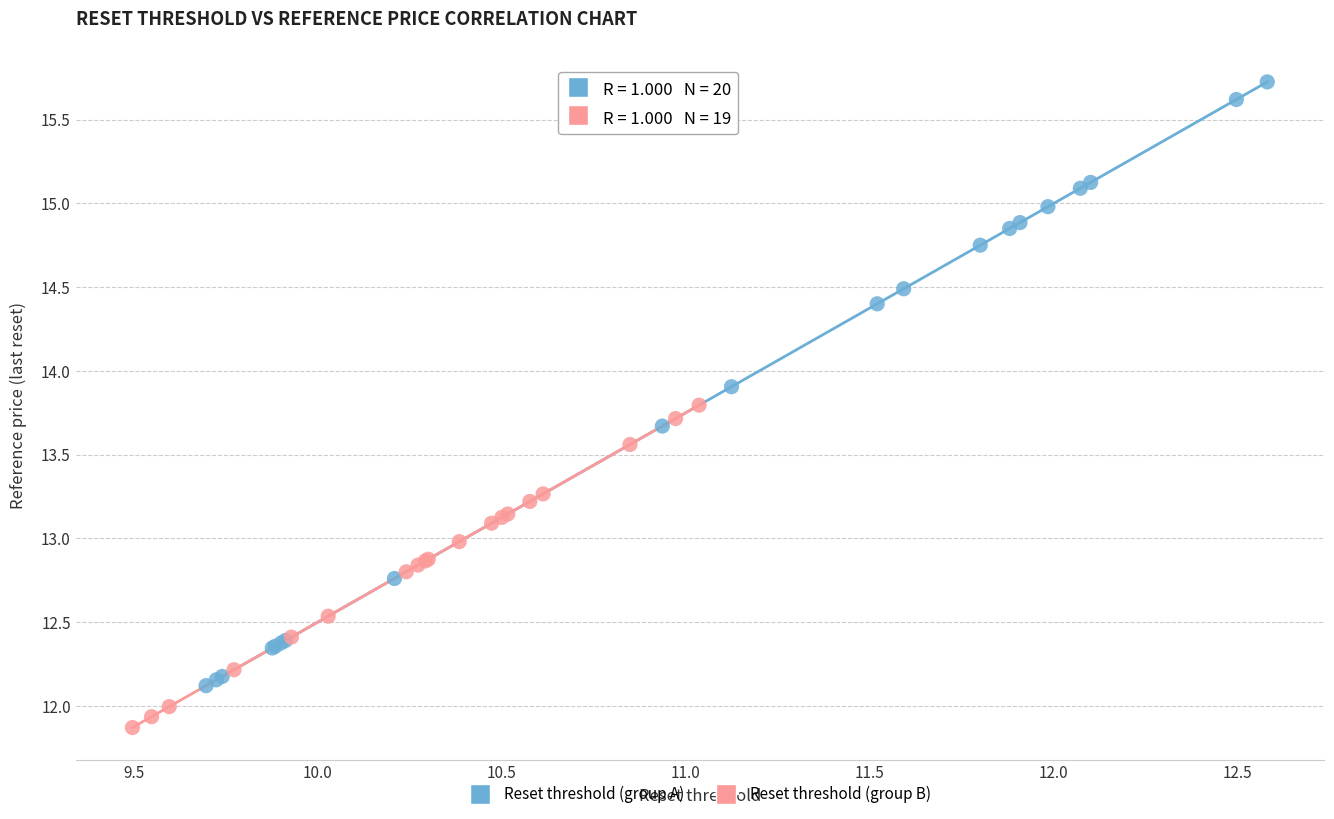

Which series reaches the maximum Y coordinate?

Reset threshold (group A)